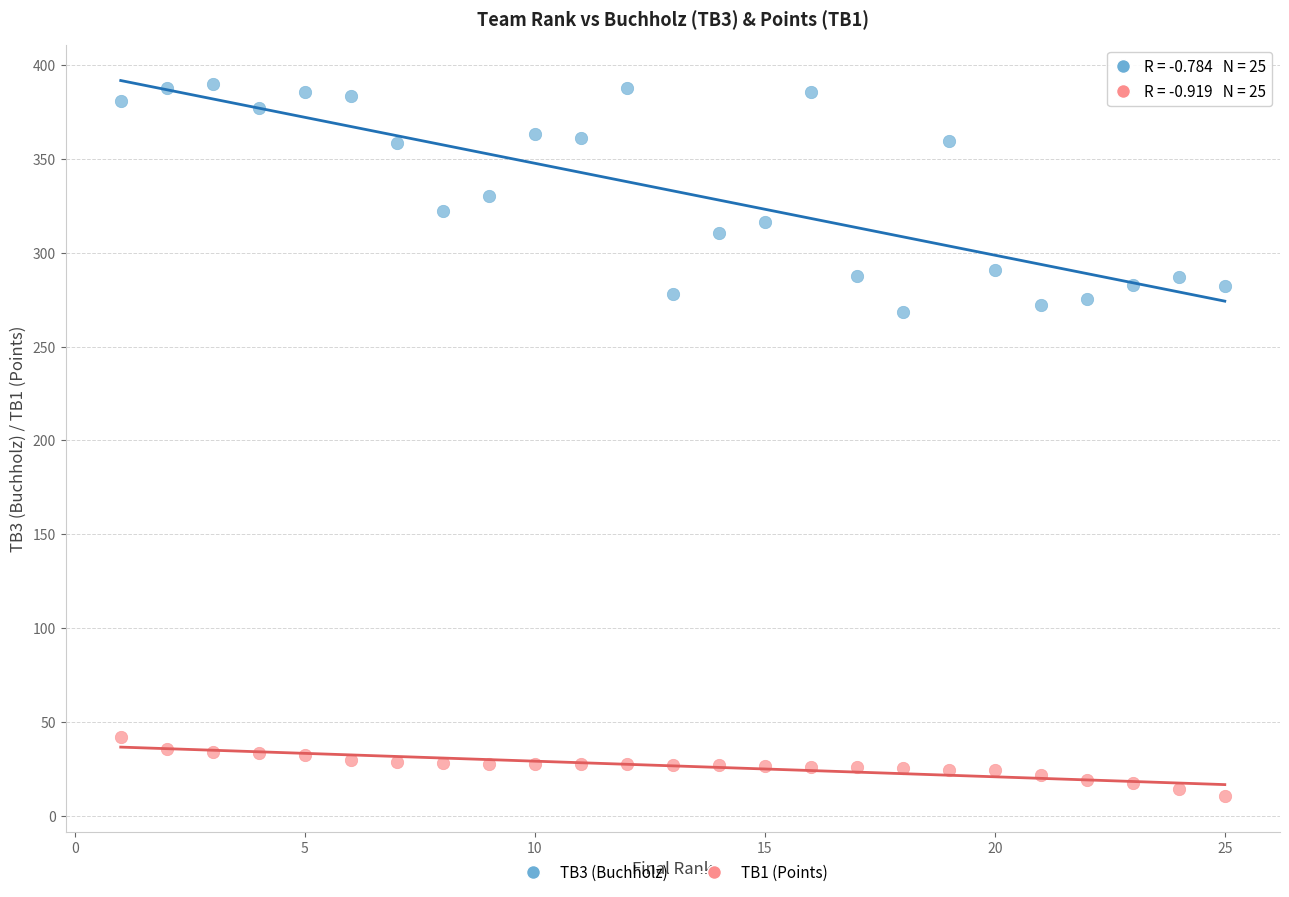

Which series contains the lowest Y value?

TB1 (Points)